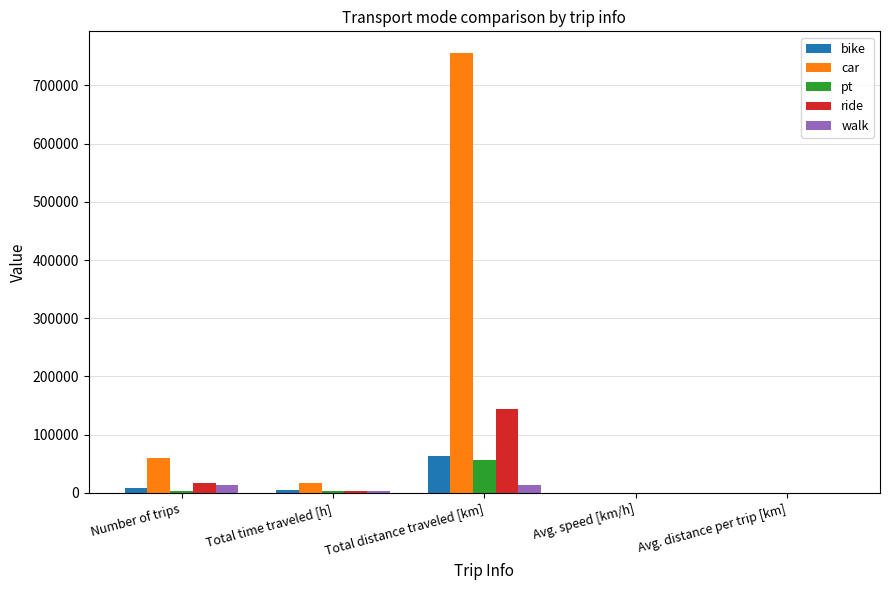

What is the total value across all series at Avg. speed [km/h]?

130.6